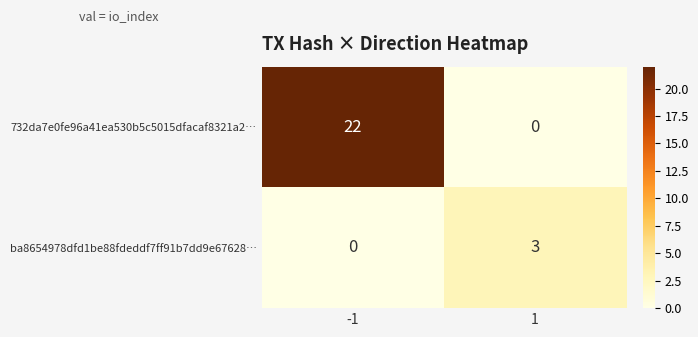

At which category is the sum across all series the highest?

-1